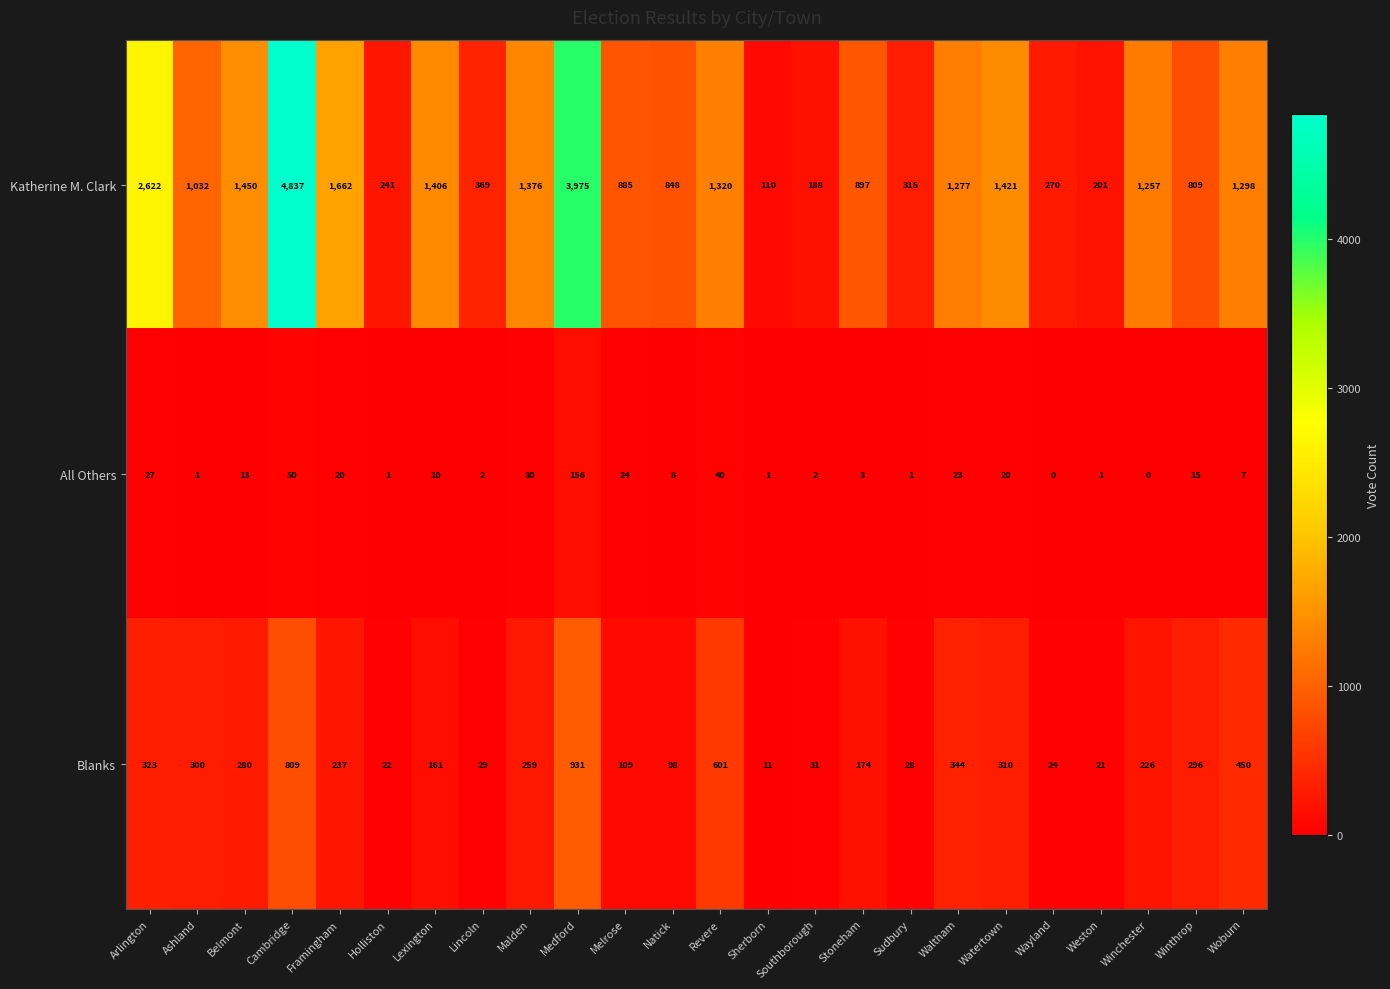

What is the average value of the All Others series?

19